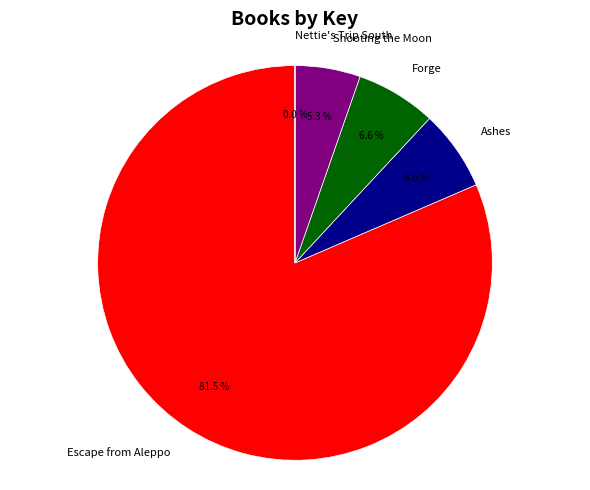

The Shooting the Moon slice represents 1% of the pie. True or false?

False